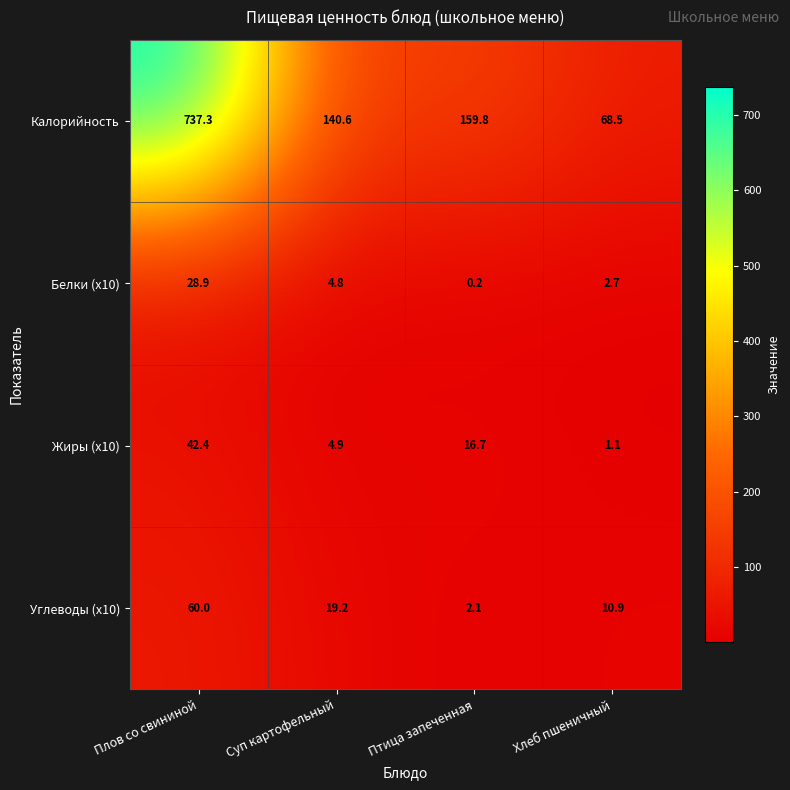

Reading left to right, transcribe all the data shown in this chart.

Калорийность: 737.3	140.6	159.8	68.5
Белки (x10): 28.9	4.8	0.2	2.7
Жиры (x10): 42.4	4.9	16.7	1.1
Углеводы (x10): 60.0	19.2	2.1	10.9